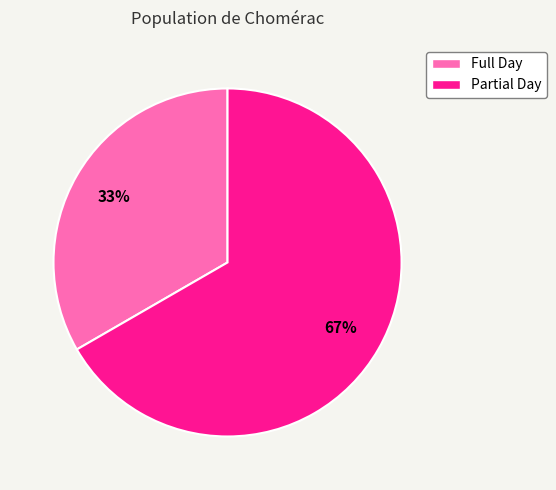

To the nearest percent, what portion does Partial Day represent?

67%